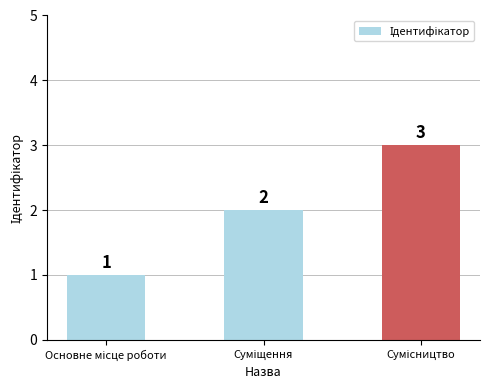

Does the chart contain any negative values?

No